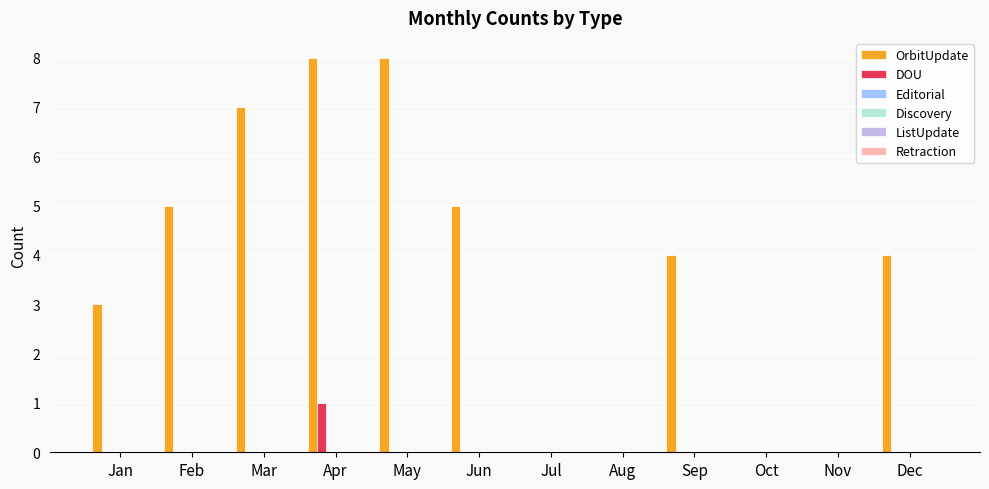

Which series has the largest total across all categories?

OrbitUpdate